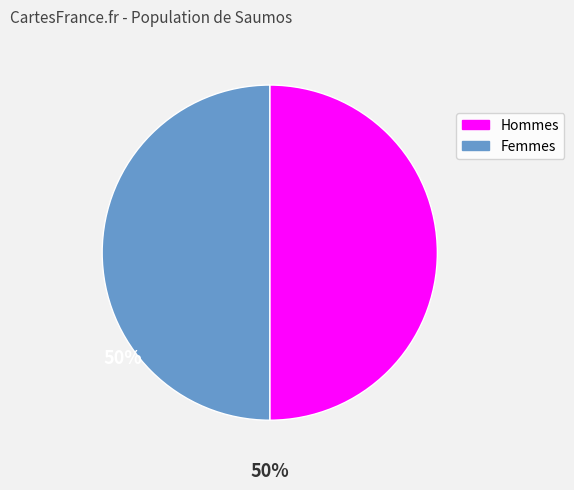

Count the number of slices in the pie.

2